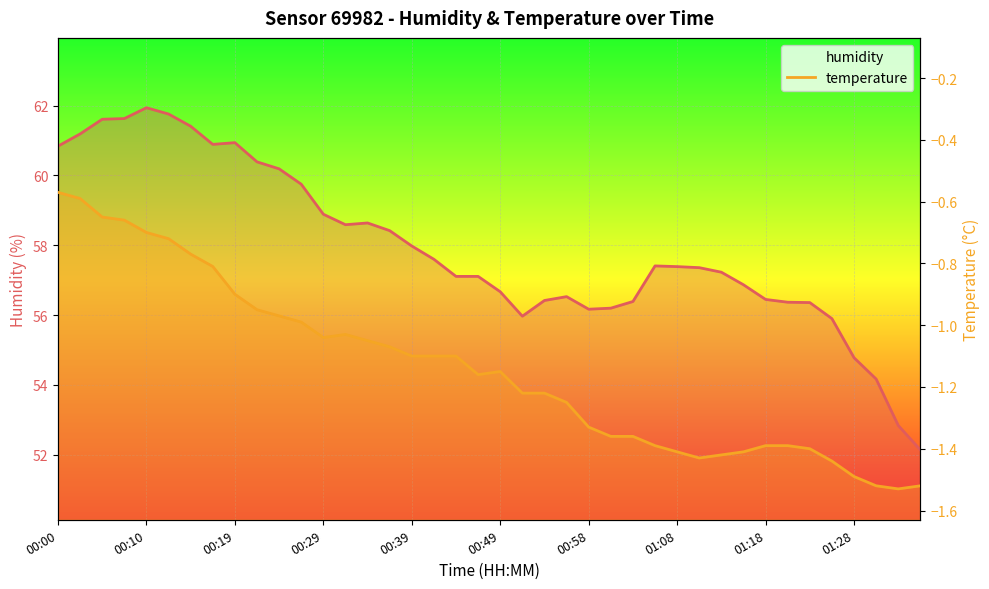

Does the chart display data point markers on the line(s)?

No